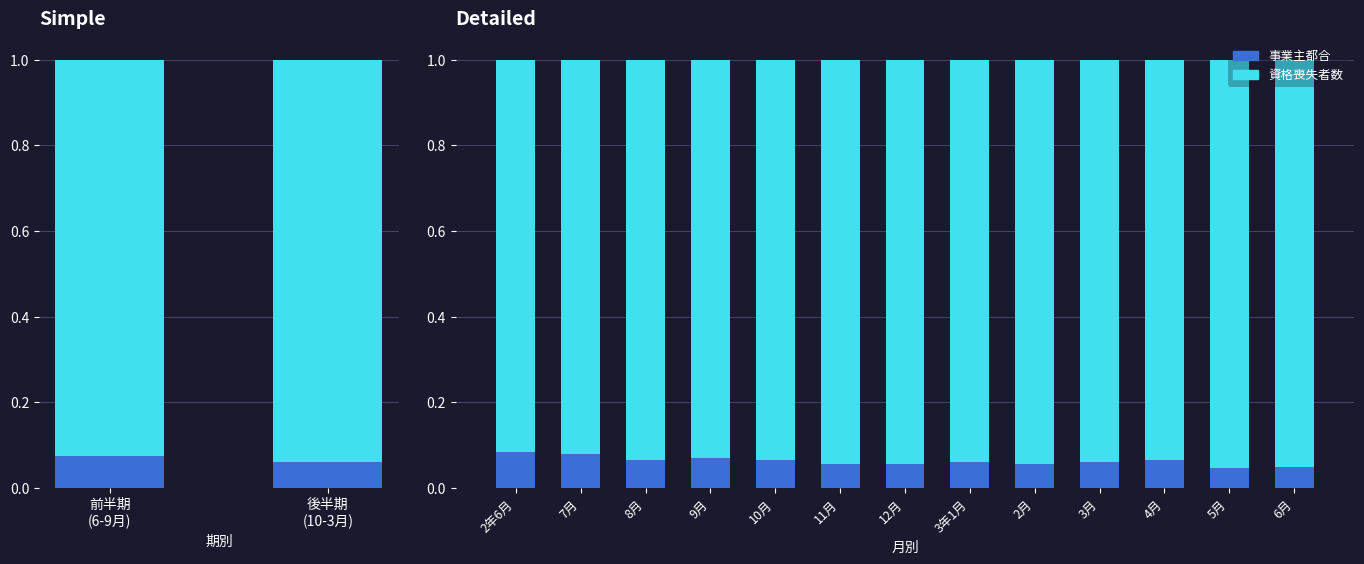

How many bars are there in each group?

2